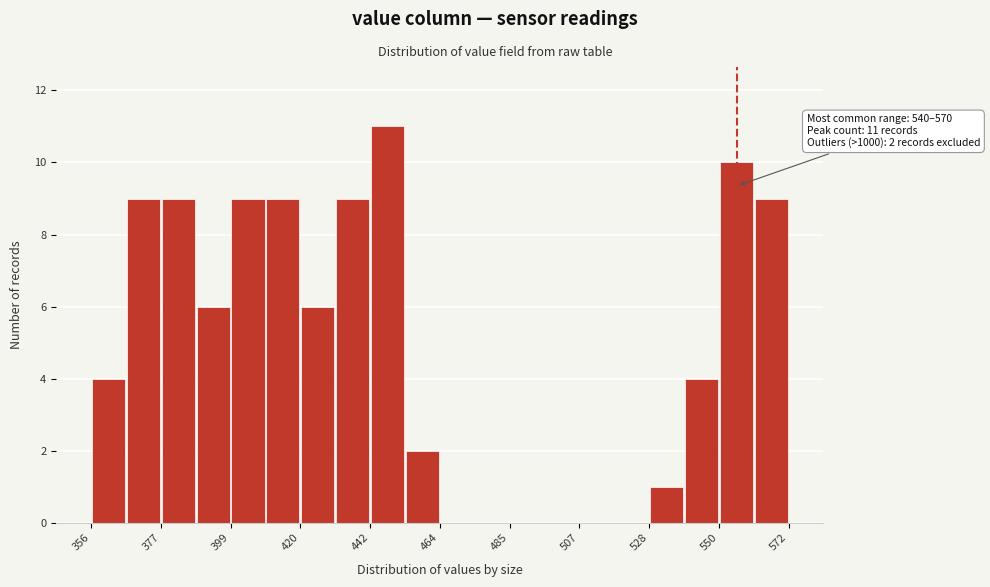

Around what value on the x-axis is the tallest bar? Give the approximate position of its centre, as read against the axis.

450